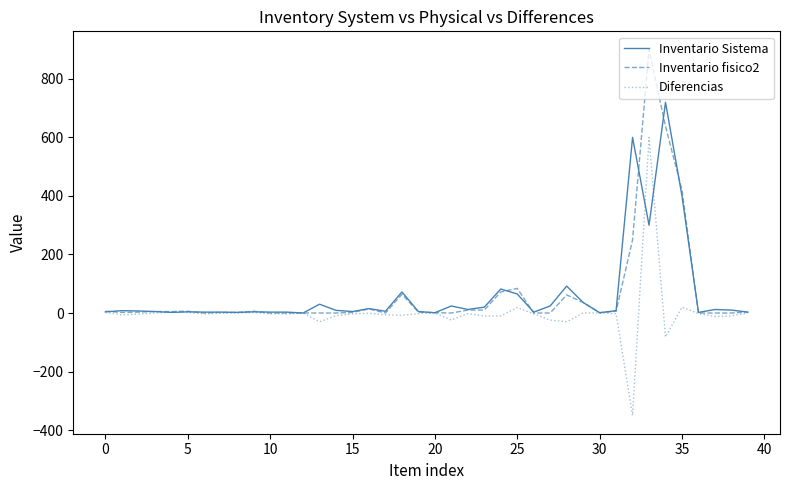

Rank the series by their maximum value, from lowest to highest.

Diferencias, Inventario Sistema, Inventario fisico2